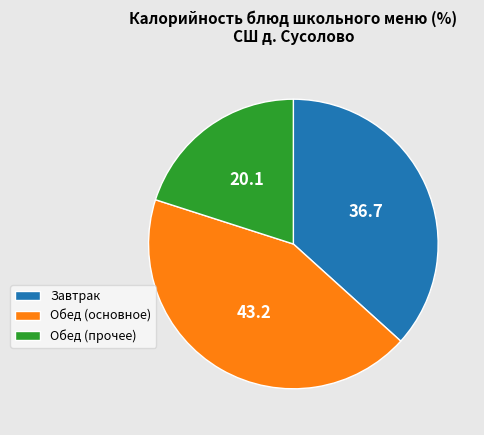

Between Обед (основное) and Завтрак, which is larger?

Обед (основное)